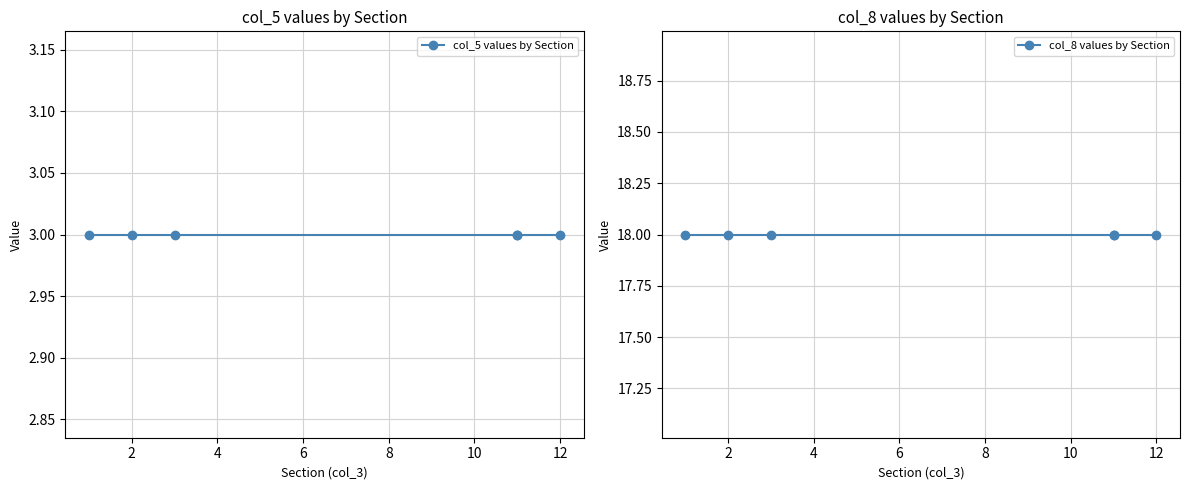

Is it true that col_8 values by Section equals 18 at 4?

True